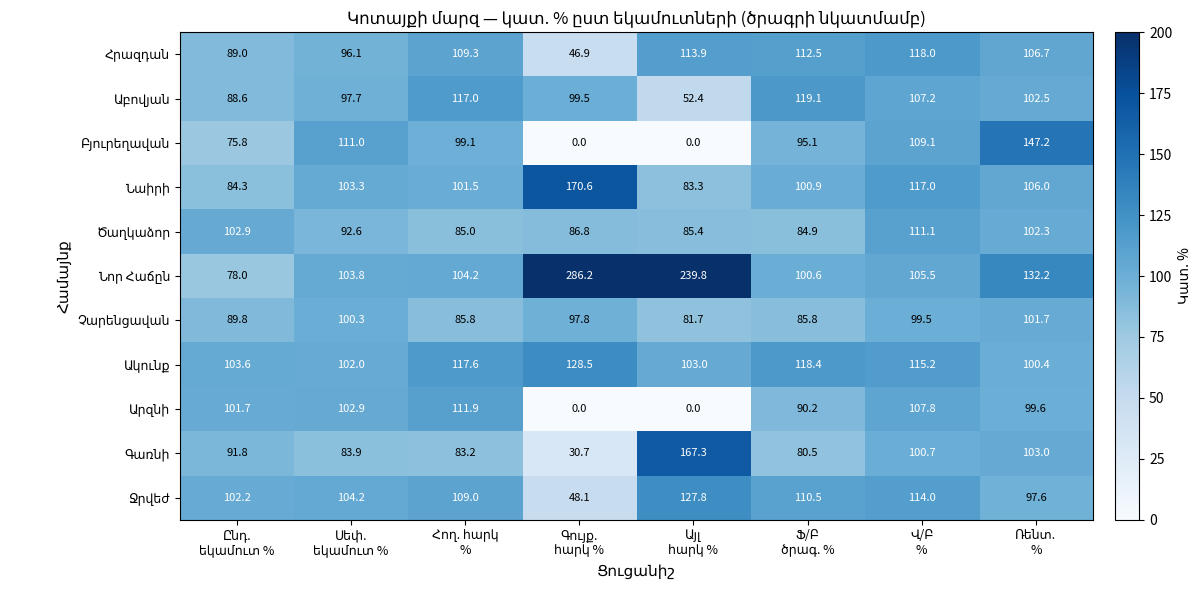

At how many categories does at least one series exceed 241?

1